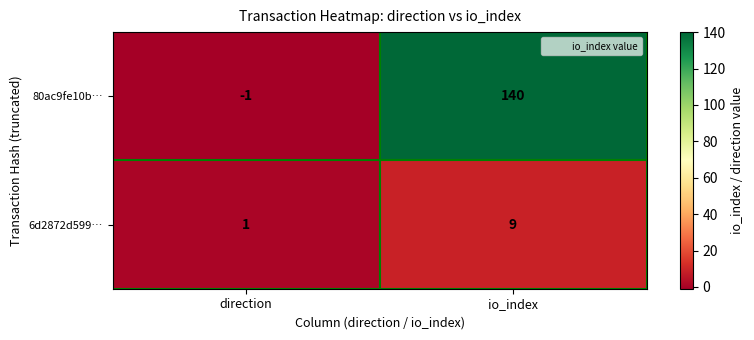

Reading left to right, what are all the values shown in this chart?

80ac9fe10b…: direction=-1	io_index=140
6d2872d599…: direction=1	io_index=9